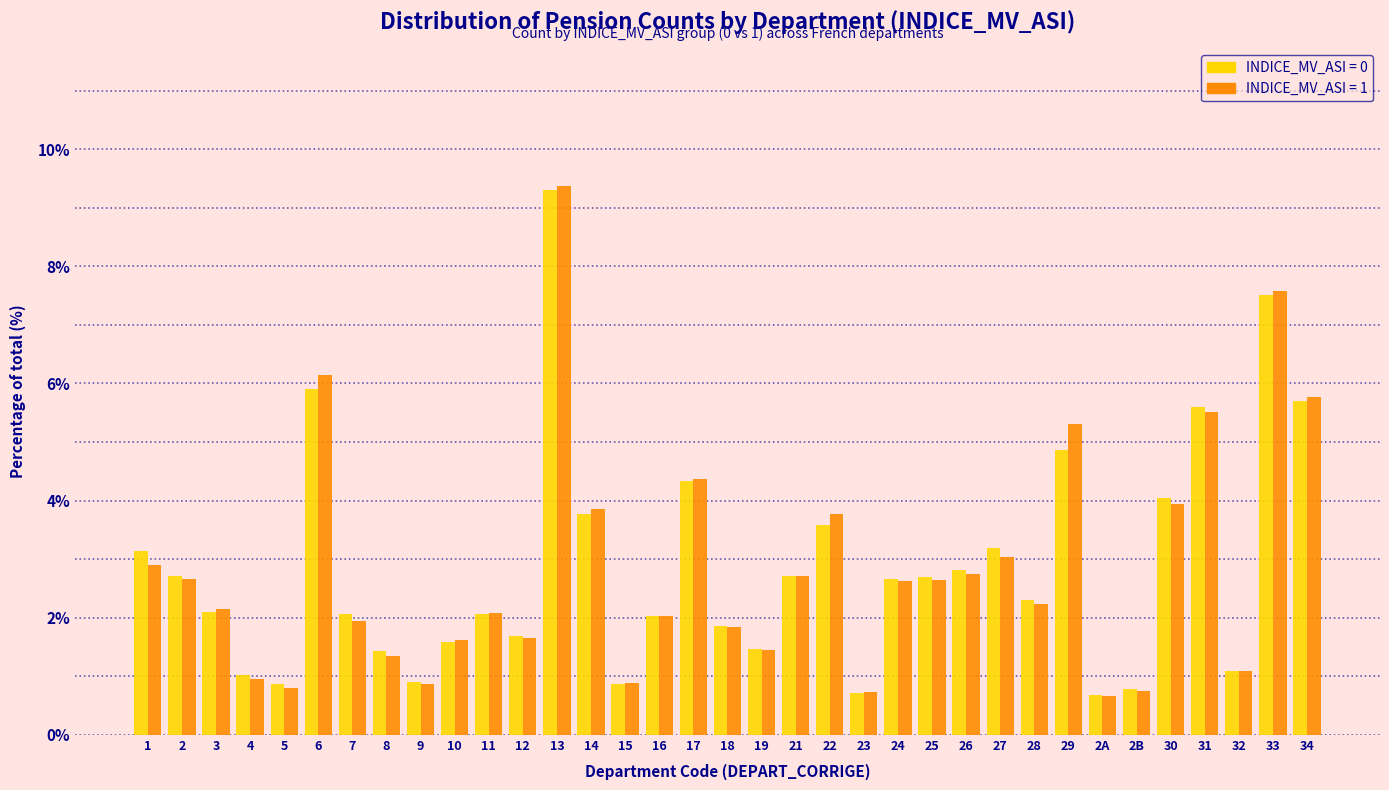

At which category is the sum across all series the highest?

13